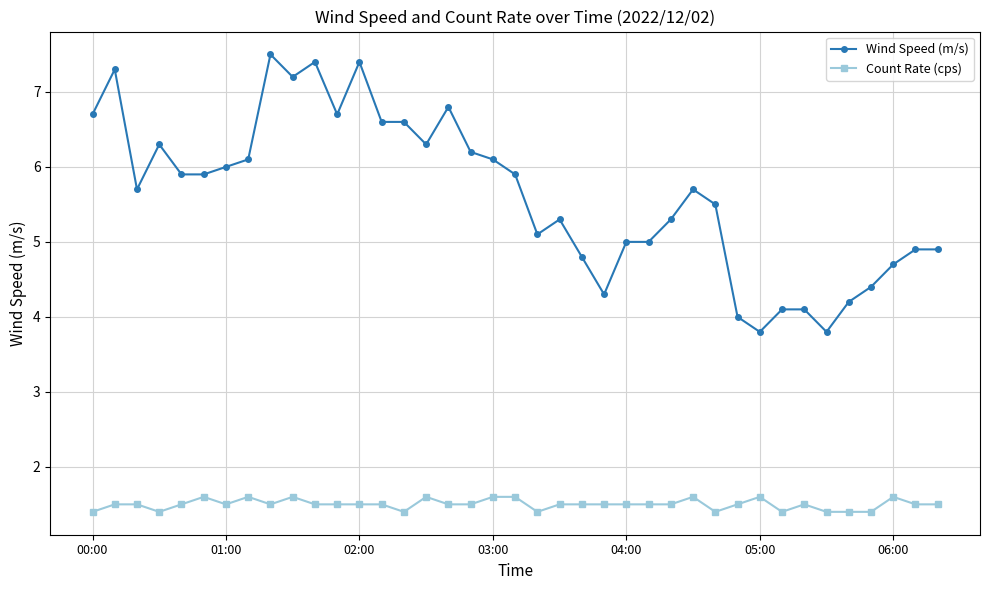

What is the value of the Wind Speed (m/s) point at the 39th from the left?

4.9